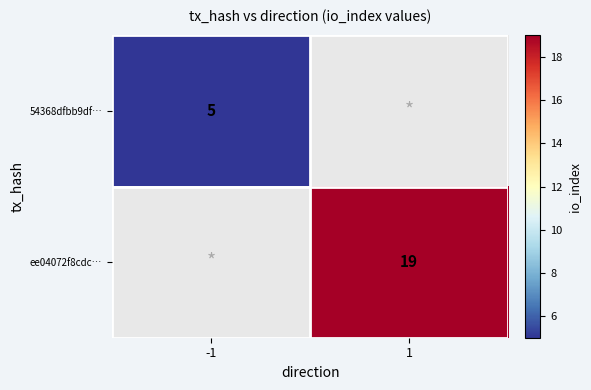

True or false: 54368dfbb9df… has a value of 3 at -1.

False